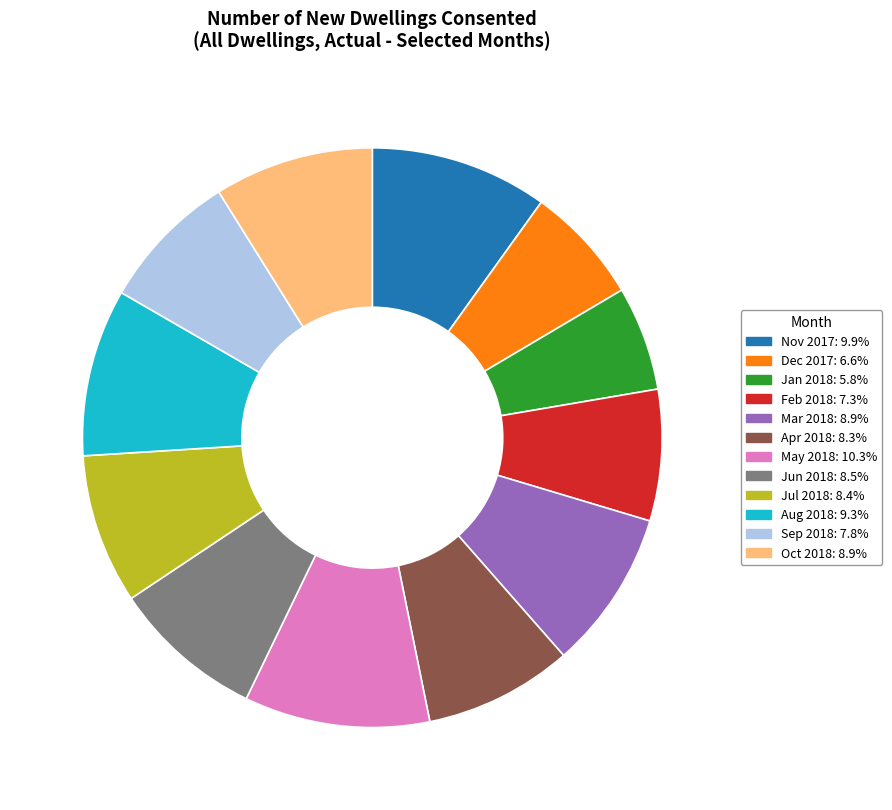

What is the smallest slice in the pie chart?

Jan 2018